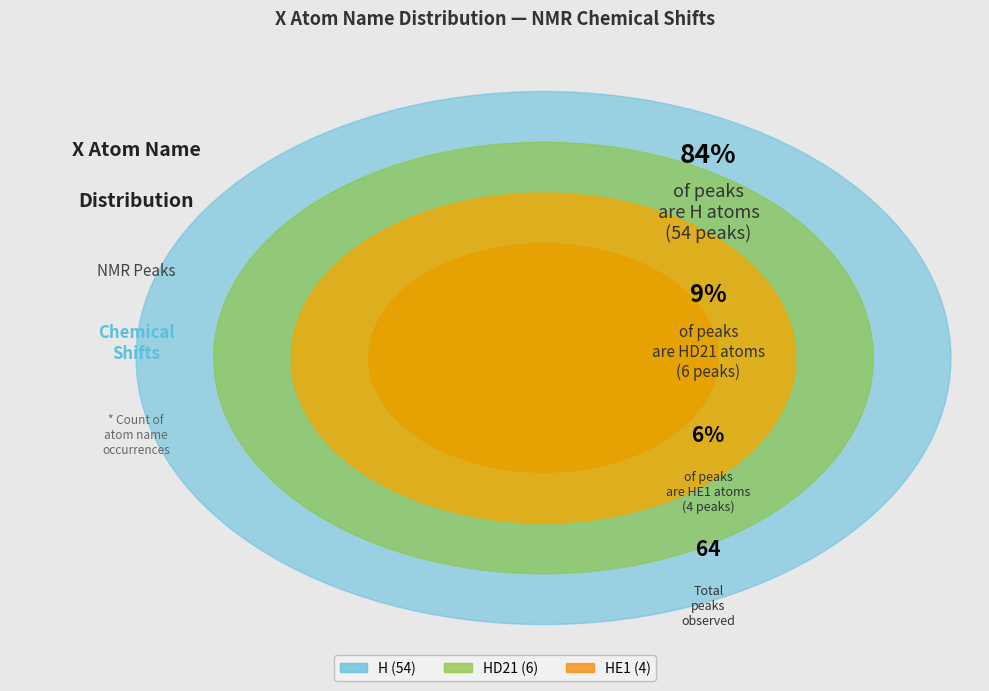

What is the ratio of the value at HD21 to the value at H?

0.1